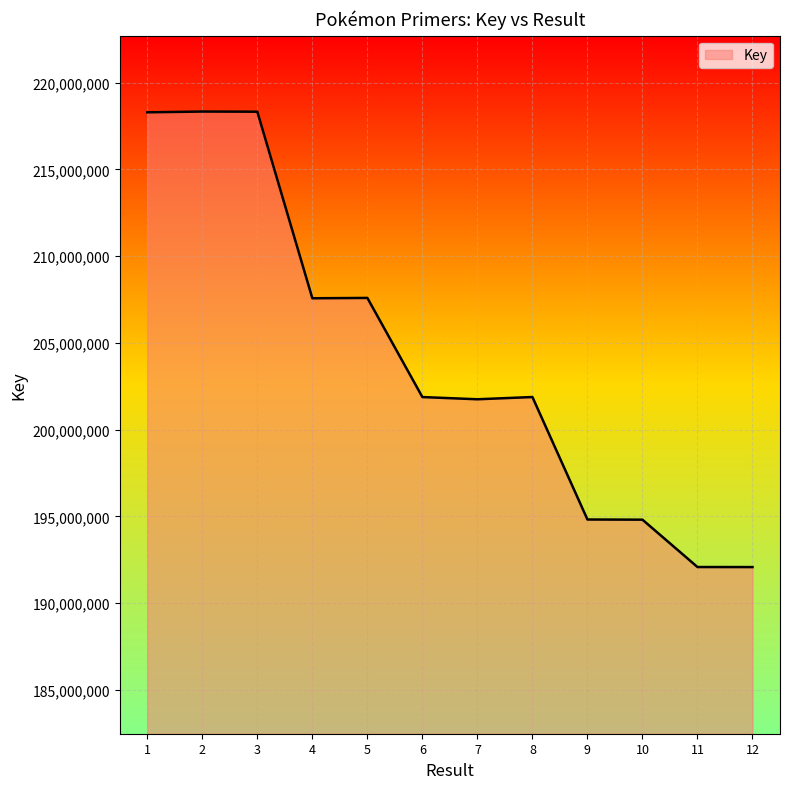

The chart shows a value of 95083896 at 10. True or false?

False